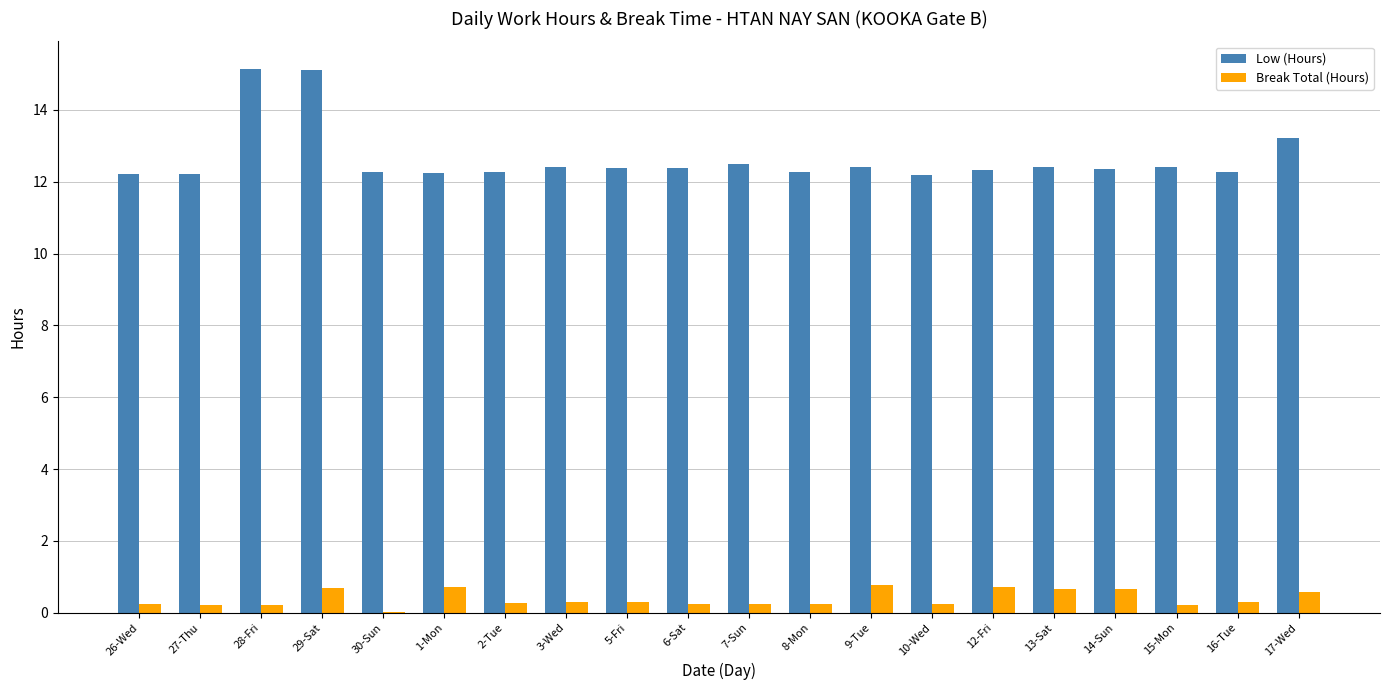

The Low (Hours) series shows 12.3 at 14-Sun. True or false?

True